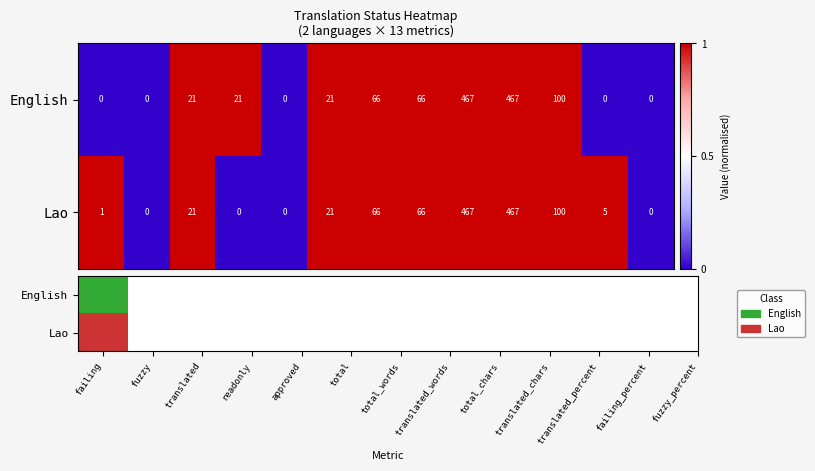

List the series in order of their overall mean, lowest first.

Lao, English